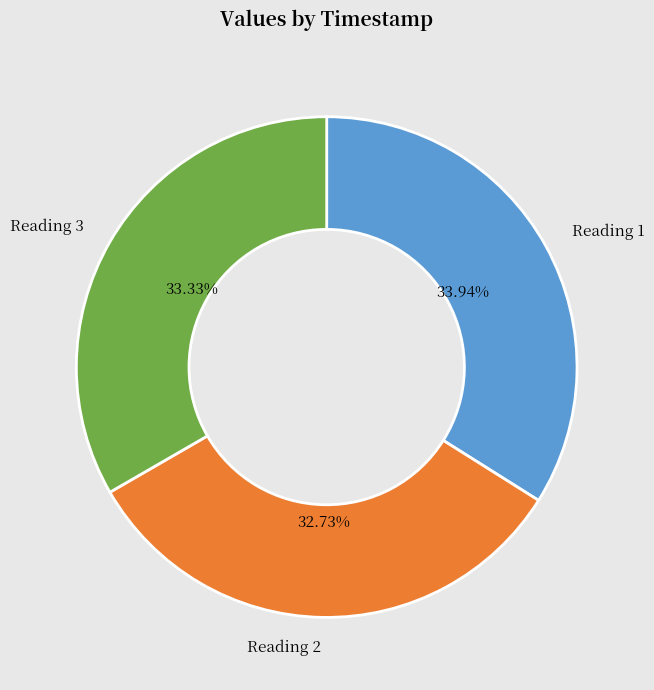

Rank the categories by value from highest to lowest.

Reading 1, Reading 3, Reading 2